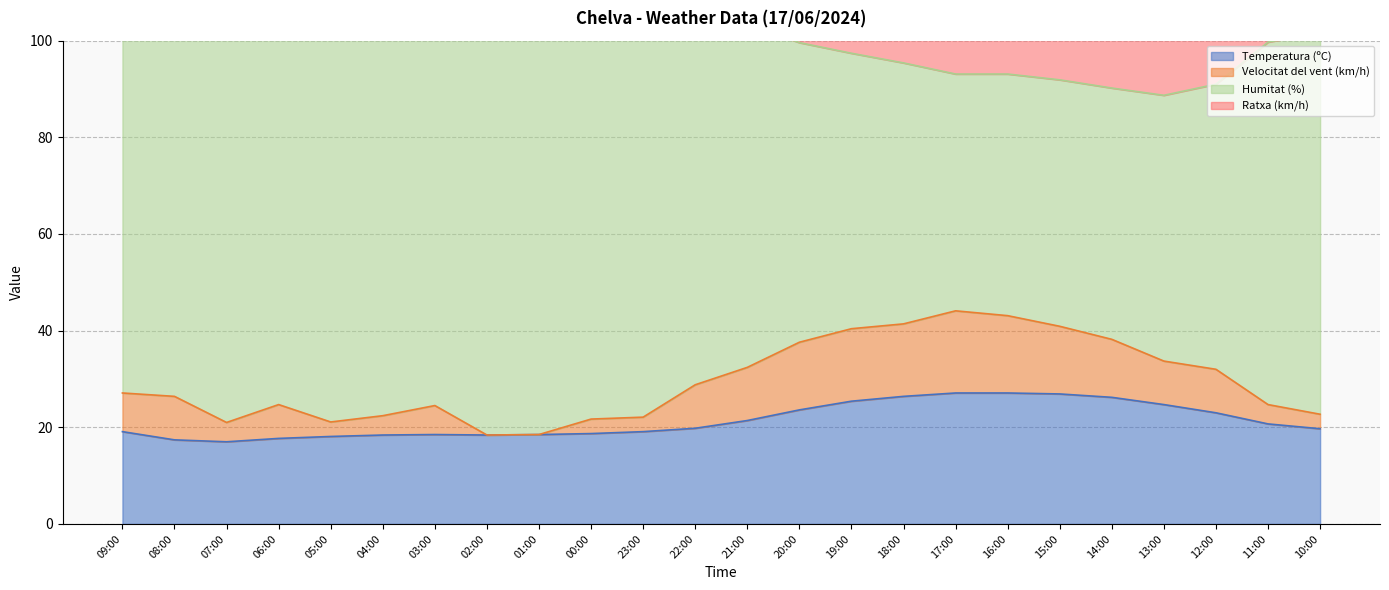

What is the difference between the highest and lowest values at 12:00?

50.0